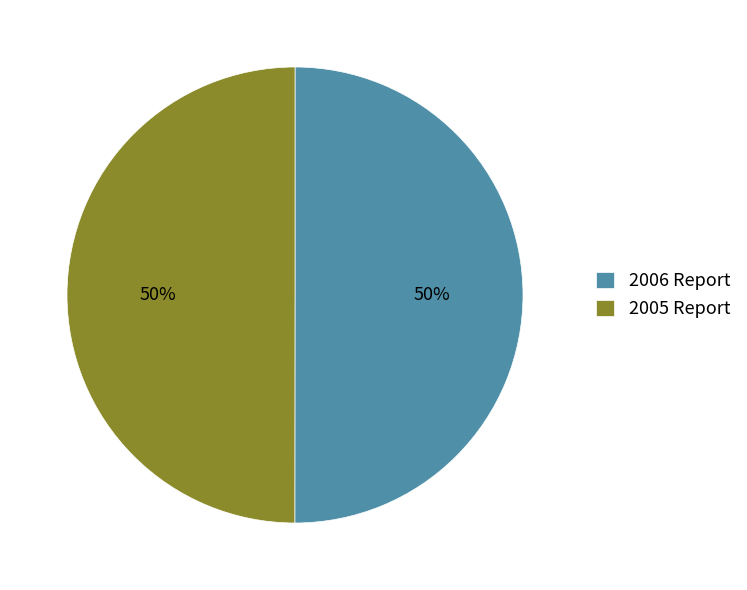

How many slices are in this pie chart?

2